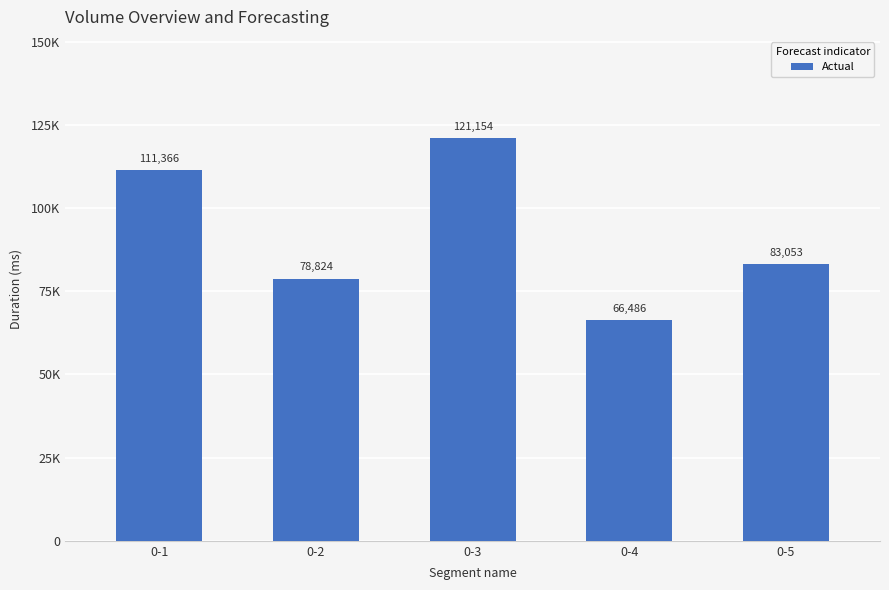

List the labels in order of value, largest first.

0-3, 0-1, 0-5, 0-2, 0-4